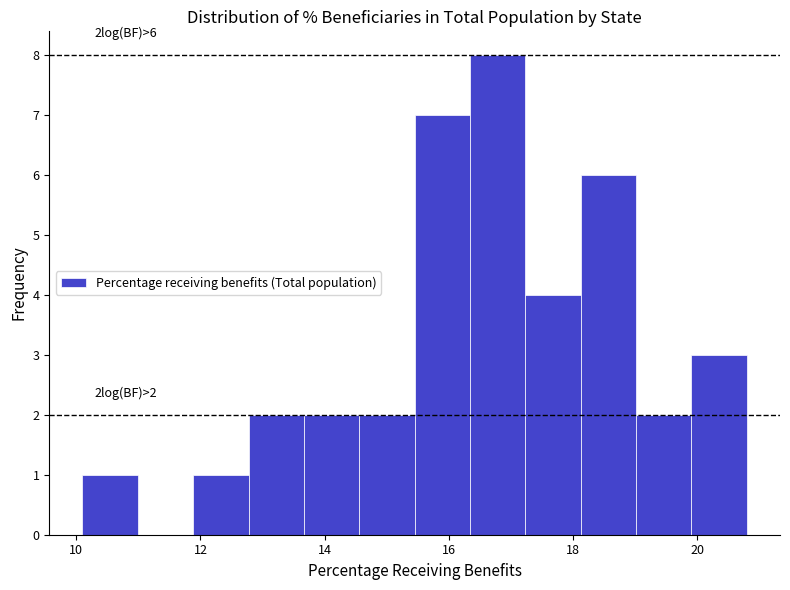

Over which range of the x-axis is the bar tallest?

16.4 to 17.2